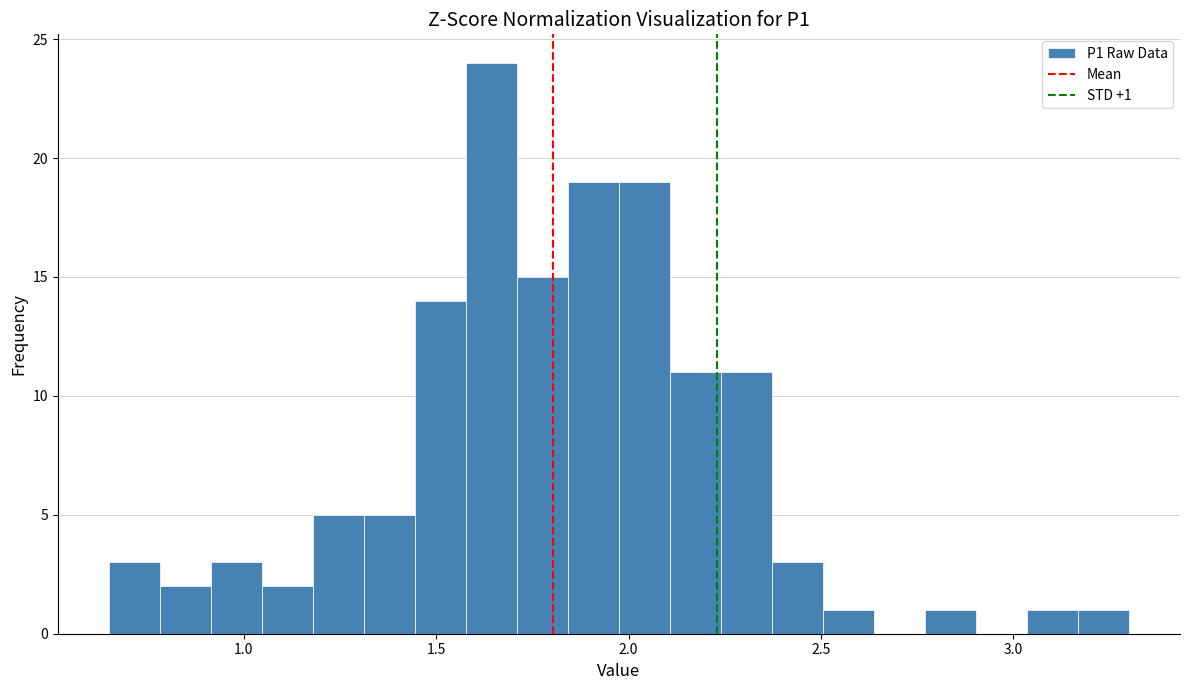

Read against the x-axis, roughly where is the centre of the tallest bar?

1.65